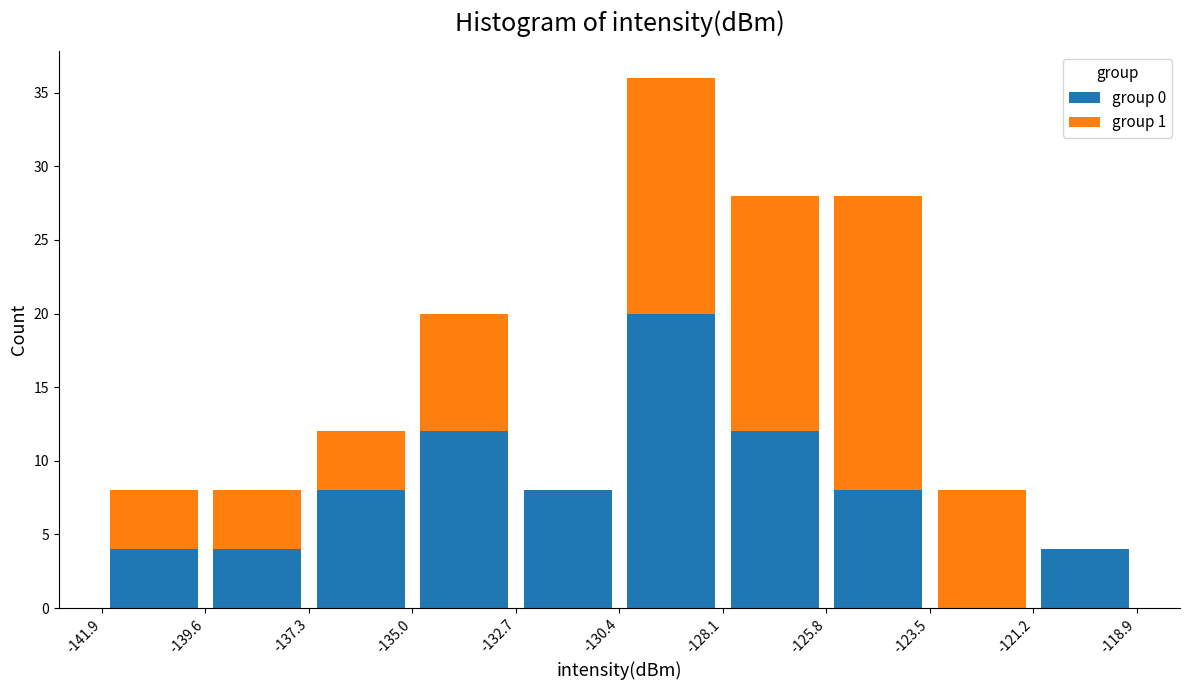

What is the total height of the stacked bar covering -125.8 to -123.5 on the x-axis? The values are not printed on the chart, so give them approximately, as read against the axis.

28